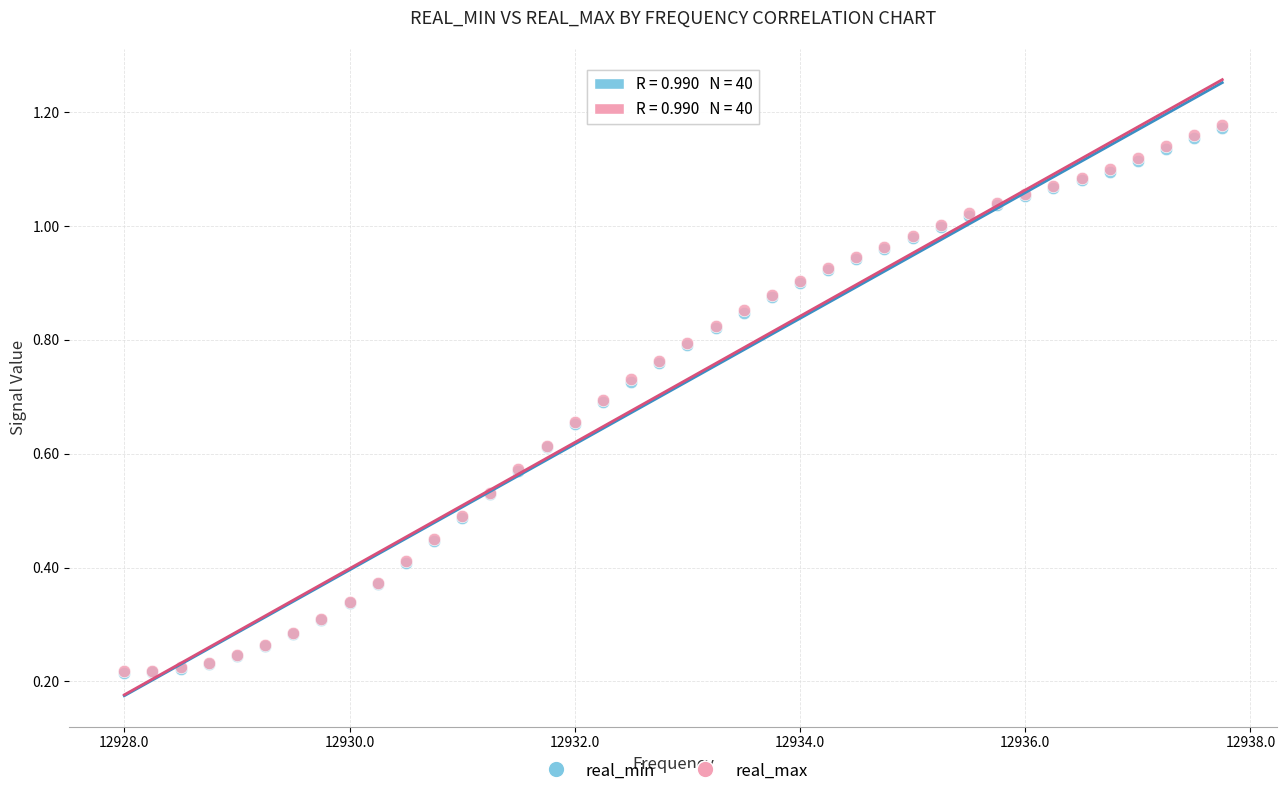

Which series has the largest Y range (max minus min)?

real_max